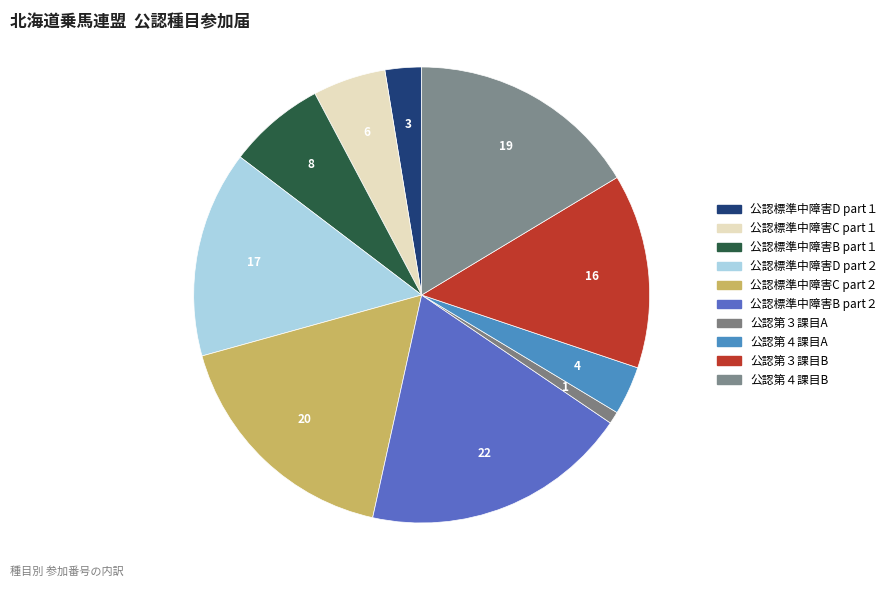

To the nearest percent, what portion does 公認標準中障害C part１ represent?

5%